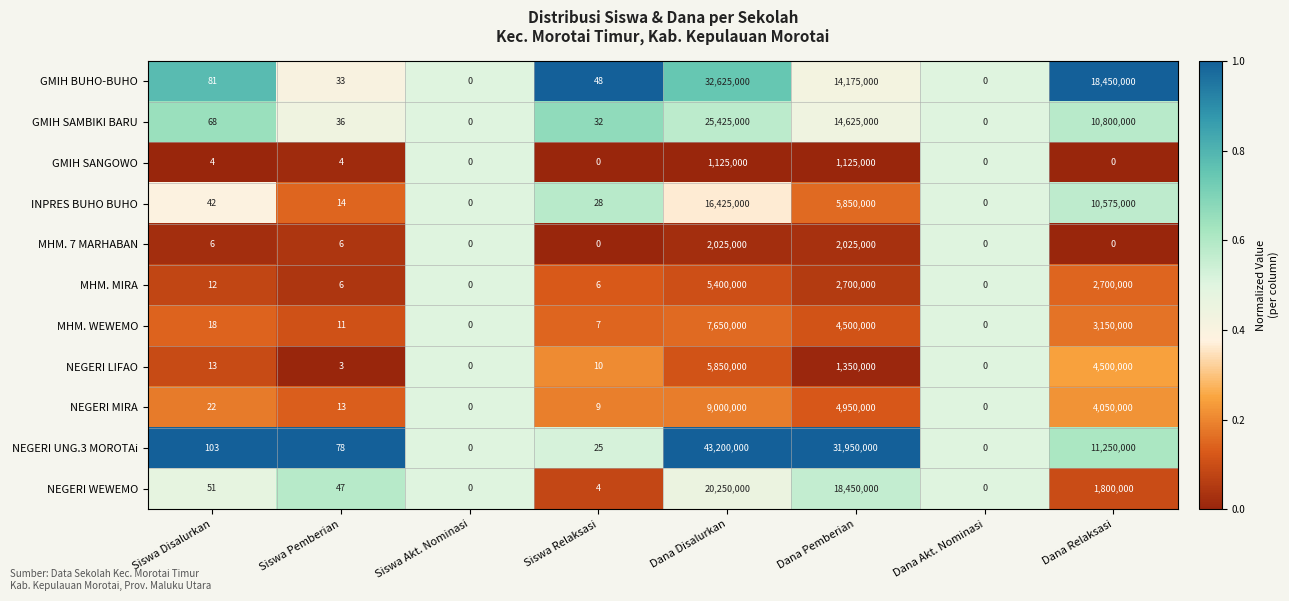

What is the sum of all INPRES BUHO BUHO values?

32850084